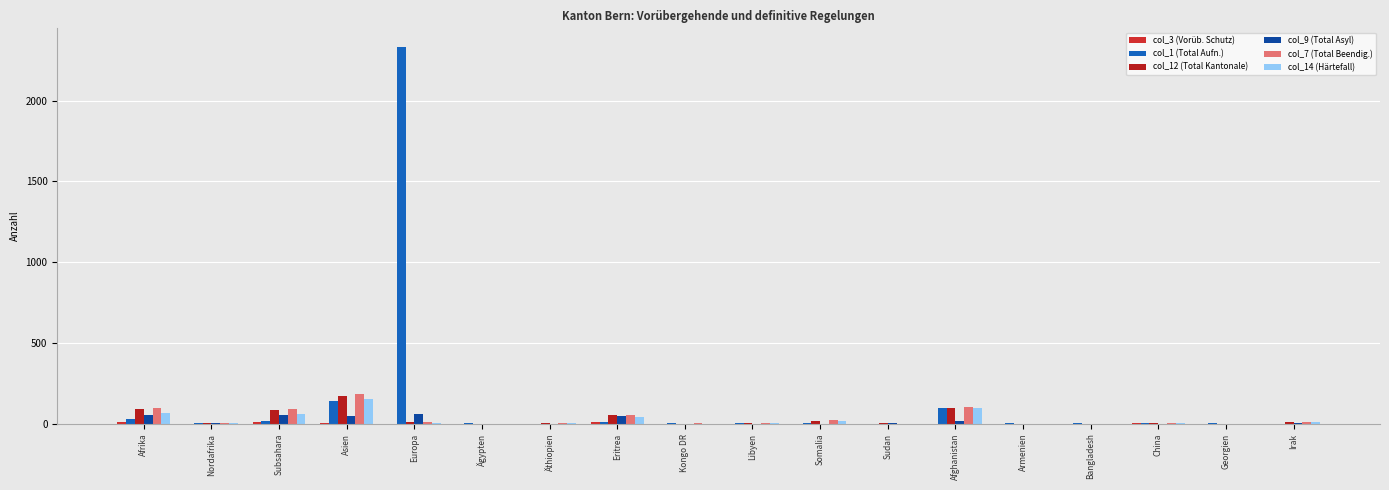

List the labels in order of col_7 (Total Beendig.) value, largest first.

Asien, Afghanistan, Afrika, Subsahara, Eritrea, Somalia, Europa, Irak, Nordafrika, Äthiopien, Libyen, China, Kongo DR, Sudan, Bangladesh, Georgien, Ägypten, Armenien